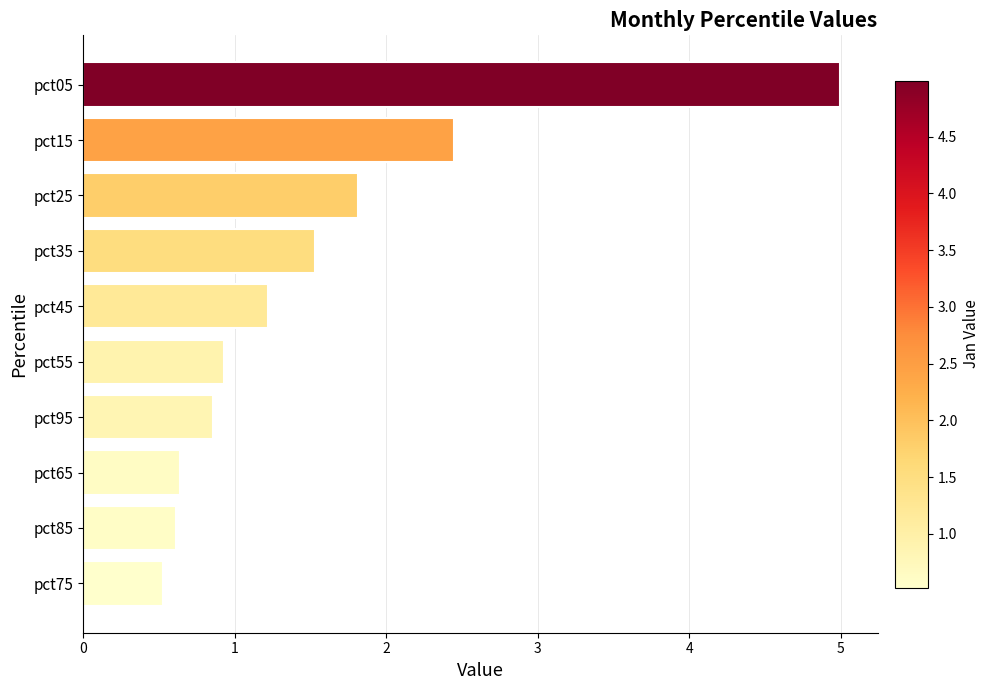

What is the greatest value displayed?

5.0